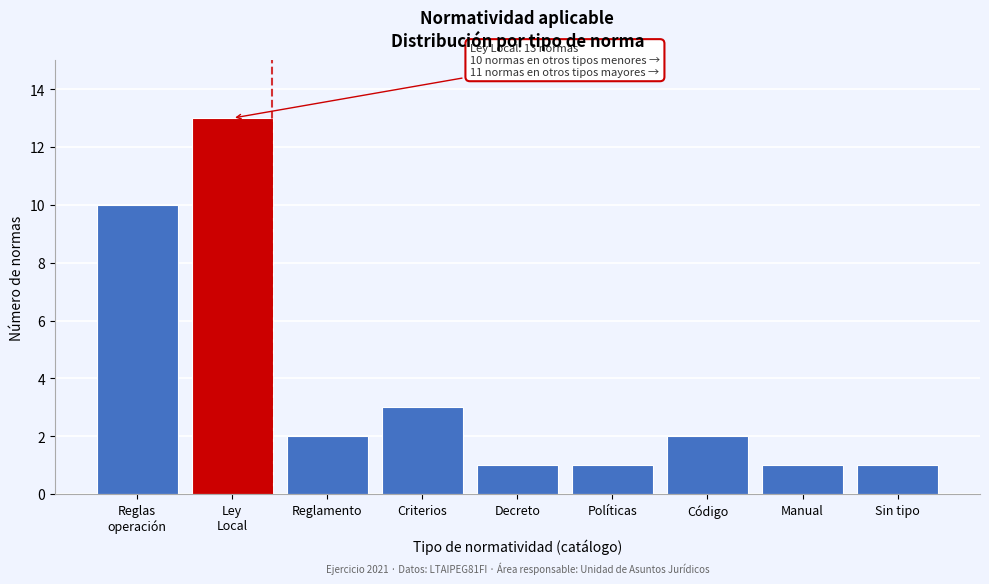

Reading left to right, extract all data points from this chart.

10	13	2	3	1	1	2	1	1